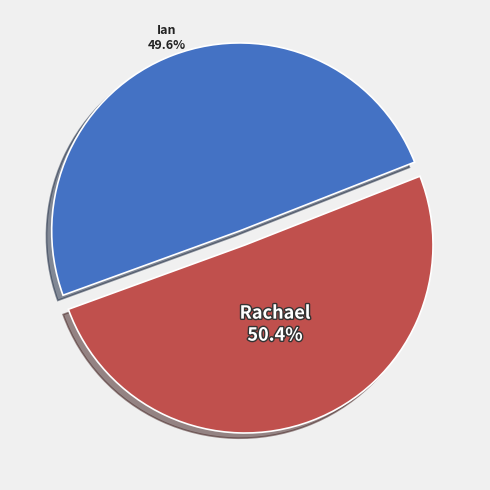

Does any single category account for the majority?

Yes